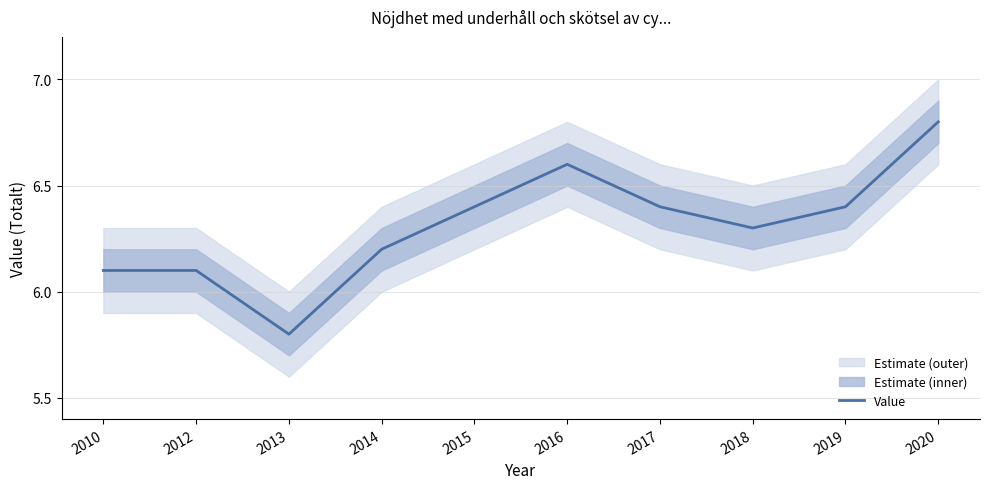

True or false: there are more than 0 points higher than both neighbors.

True